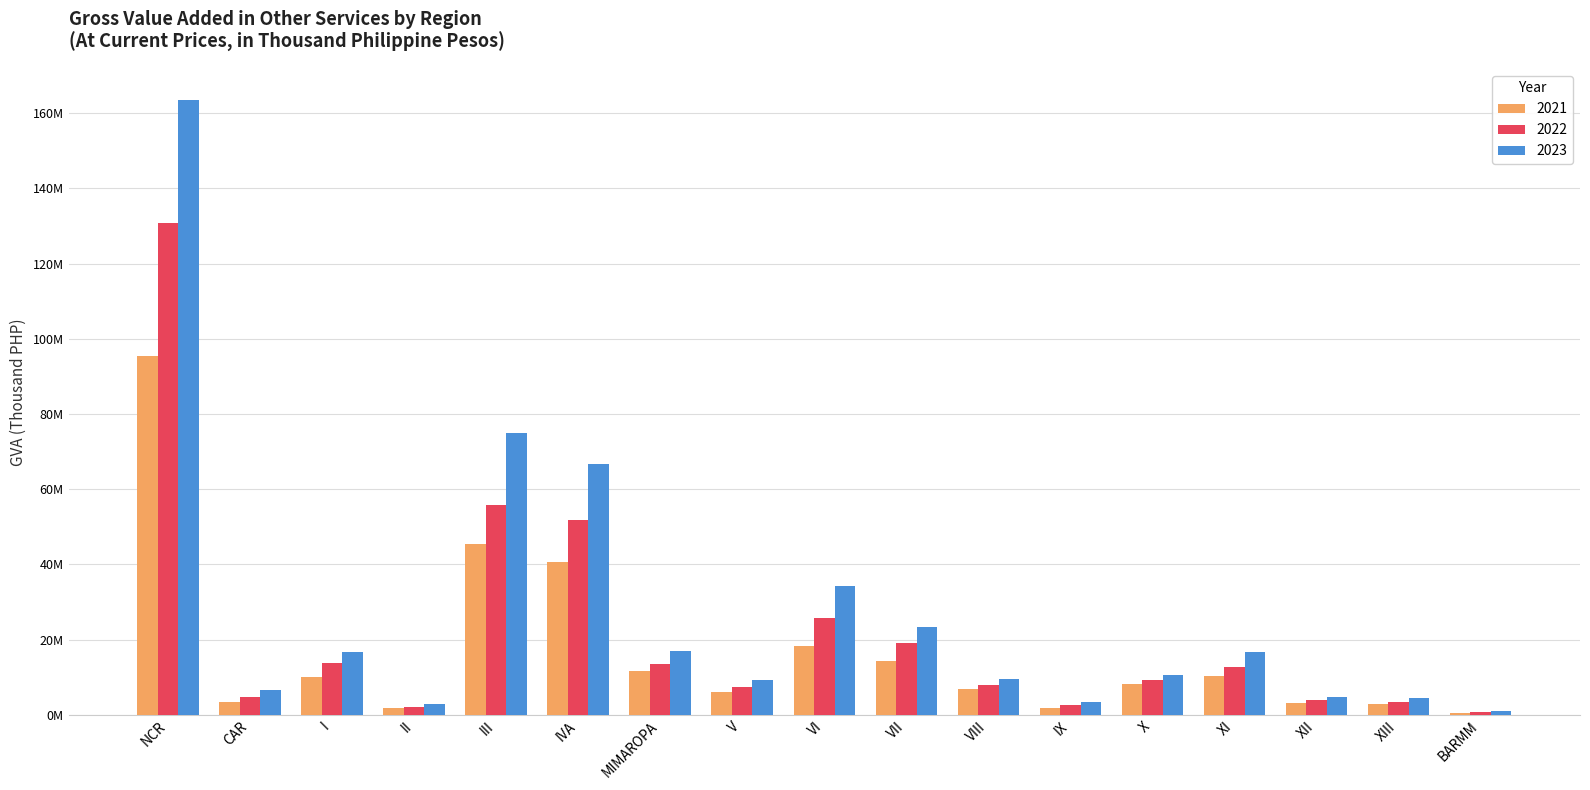

Rank the series by their average value, from highest to lowest.

2023, 2022, 2021